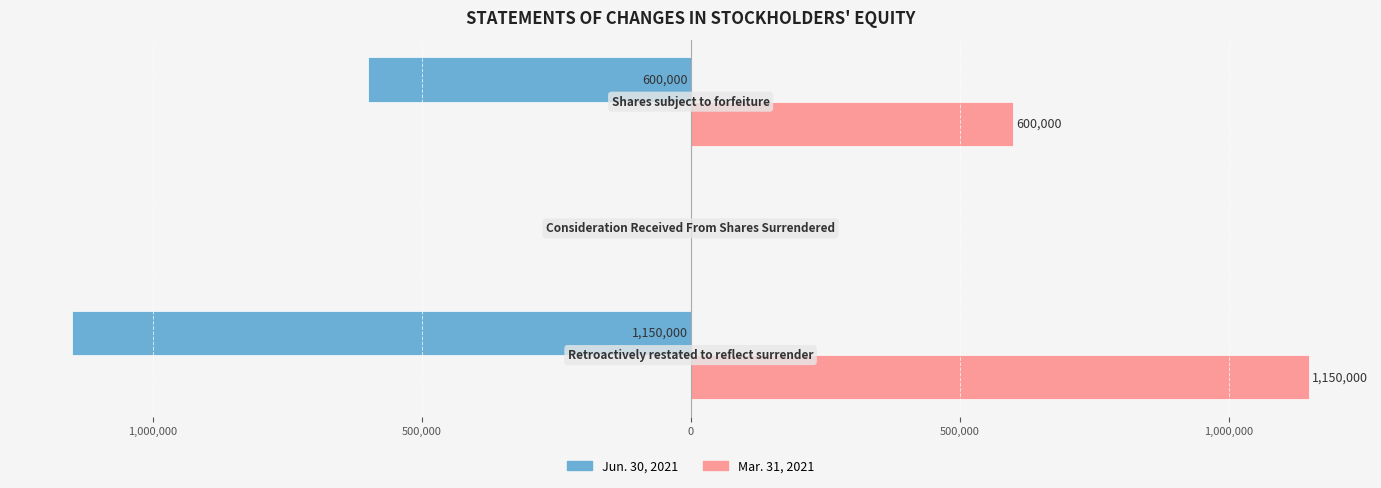

What are all the series names shown in the legend?

Jun. 30, 2021, Mar. 31, 2021